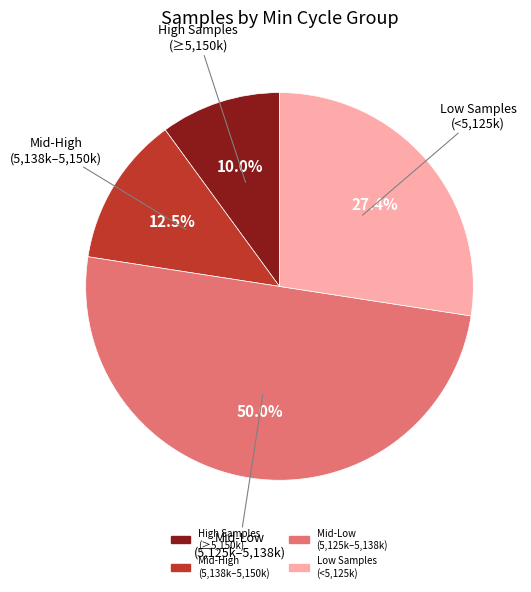

How many slices are in this pie chart?

4